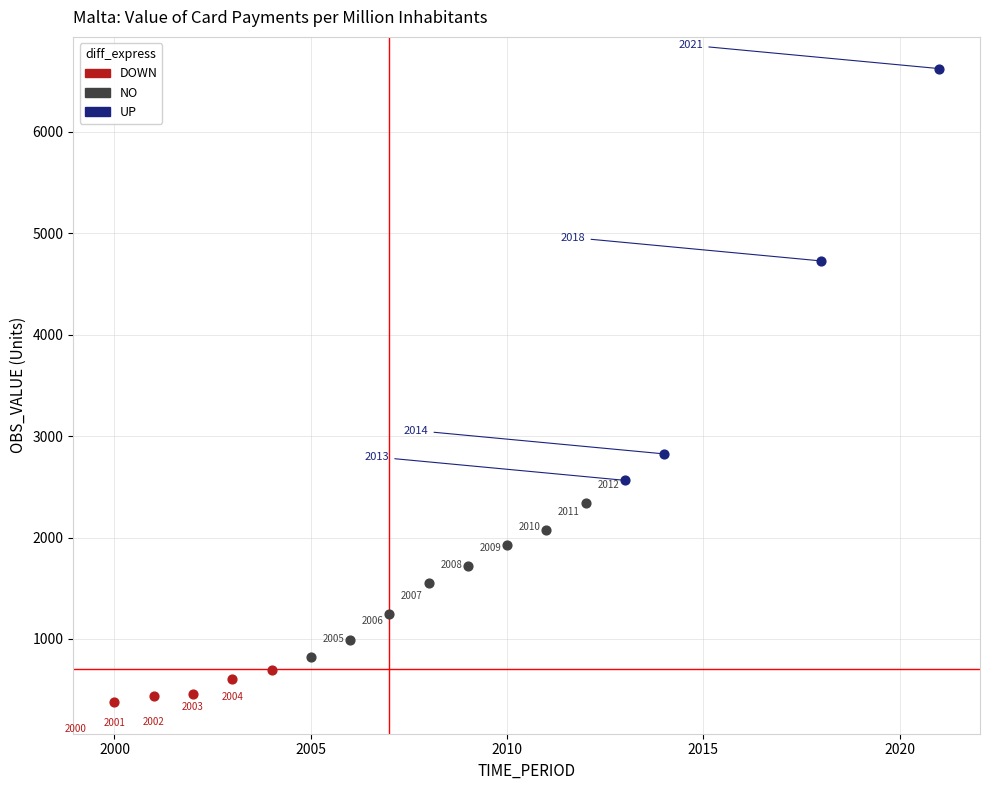

Which series has the largest Y range (max minus min)?

UP